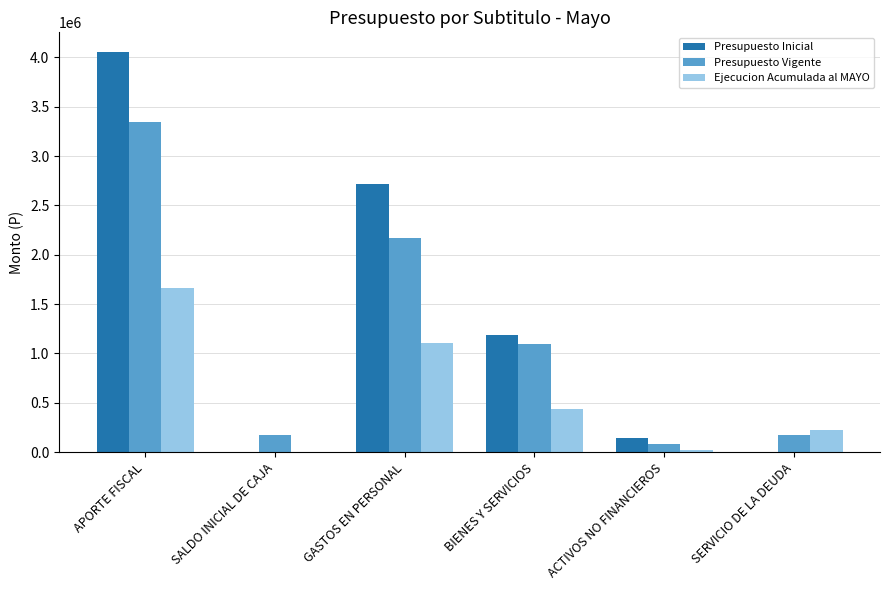

Between SALDO INICIAL DE CAJA and BIENES Y SERVICIOS, which series saw the biggest shift?

Presupuesto Inicial